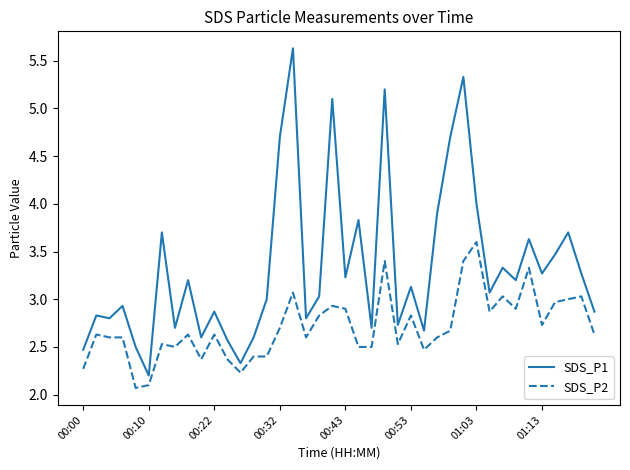

What is the average value of the SDS_P1 series?

3.3